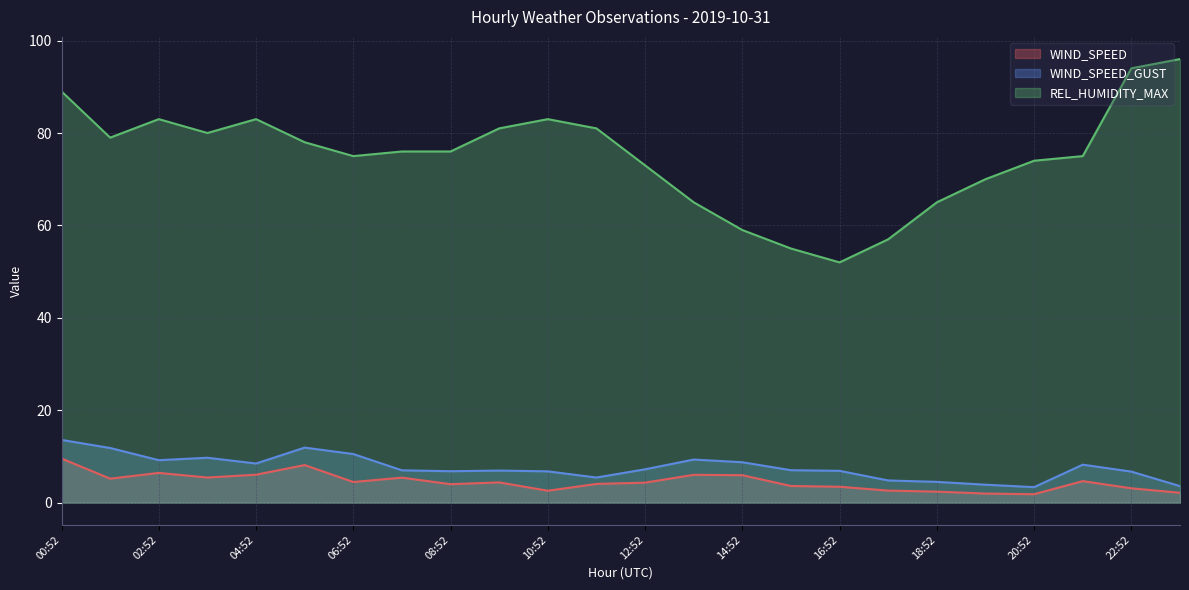

True or false: WIND_SPEED_GUST has a value of 6.9 at 16:52.

True